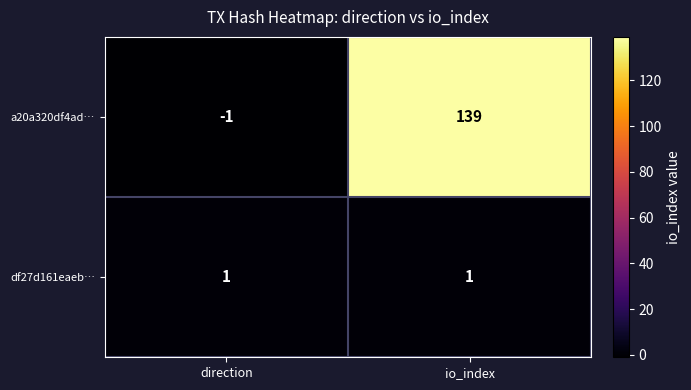

At direction, list the series in order from largest to smallest.

df27d161eaeb…, a20a320df4ad…